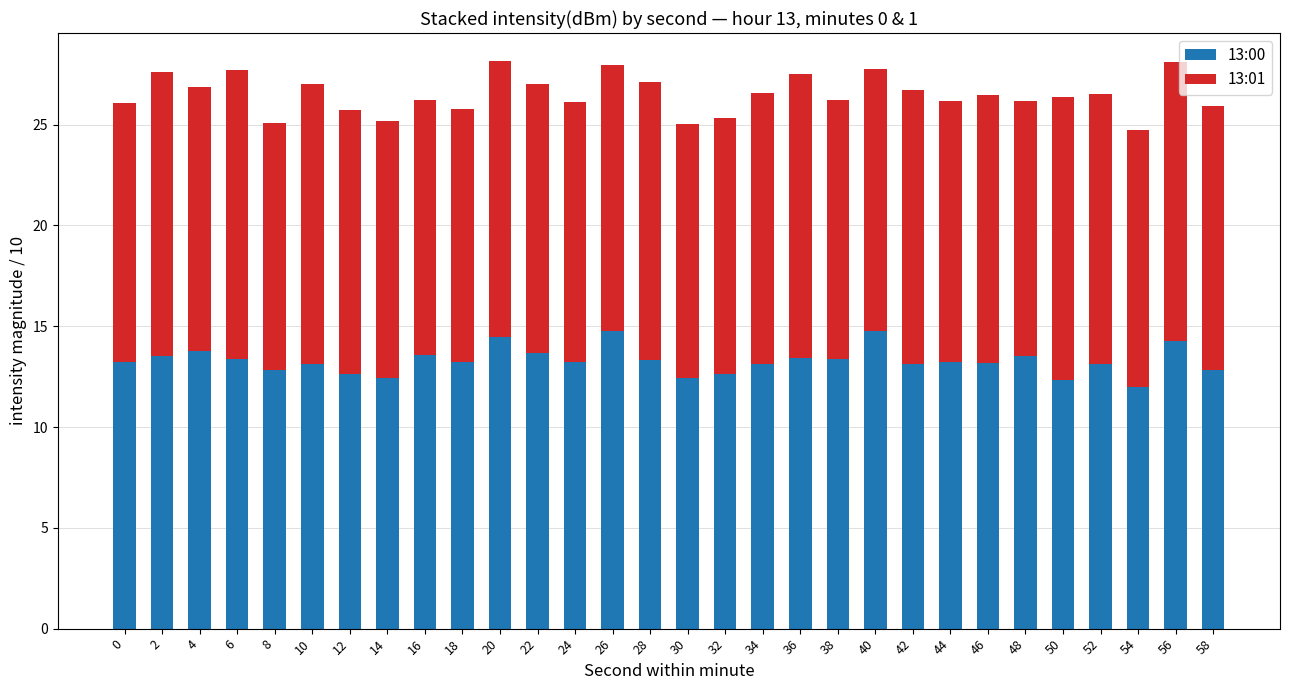

What is the value of the 13:00 bar at the 18th from the left?

13.1